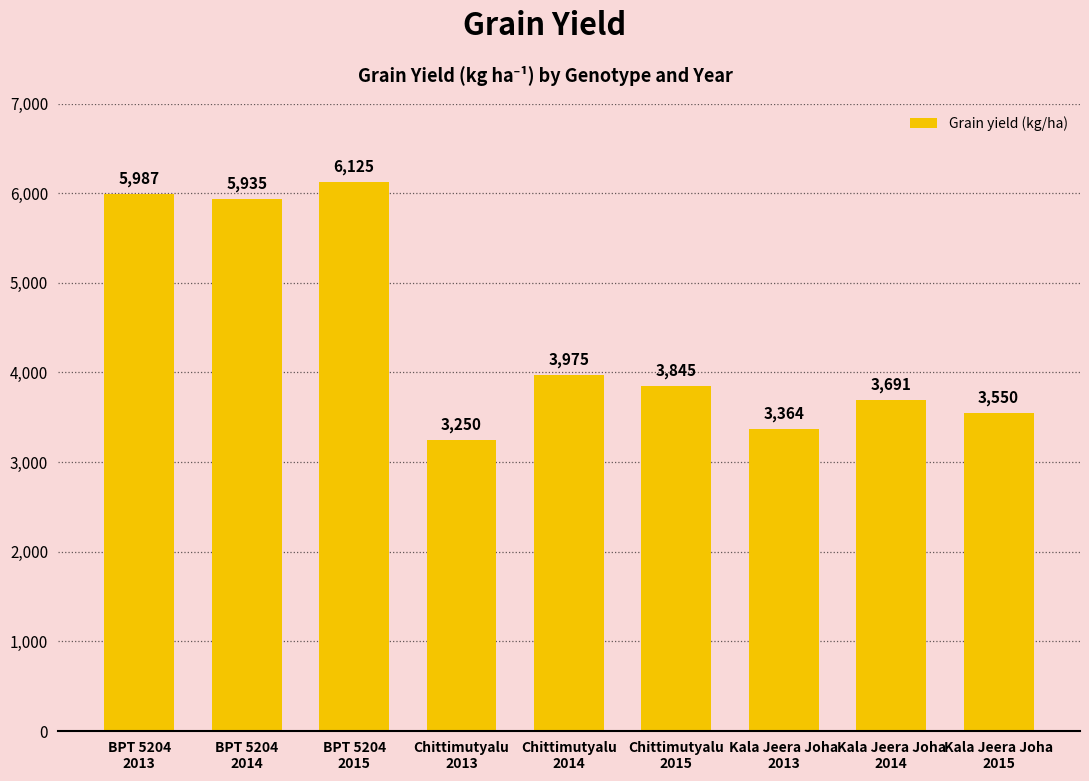

List the labels in order of value, smallest first.

Chittimutyalu
2013, Kala Jeera Joha
2013, Kala Jeera Joha
2015, Kala Jeera Joha
2014, Chittimutyalu
2015, Chittimutyalu
2014, BPT 5204
2014, BPT 5204
2013, BPT 5204
2015